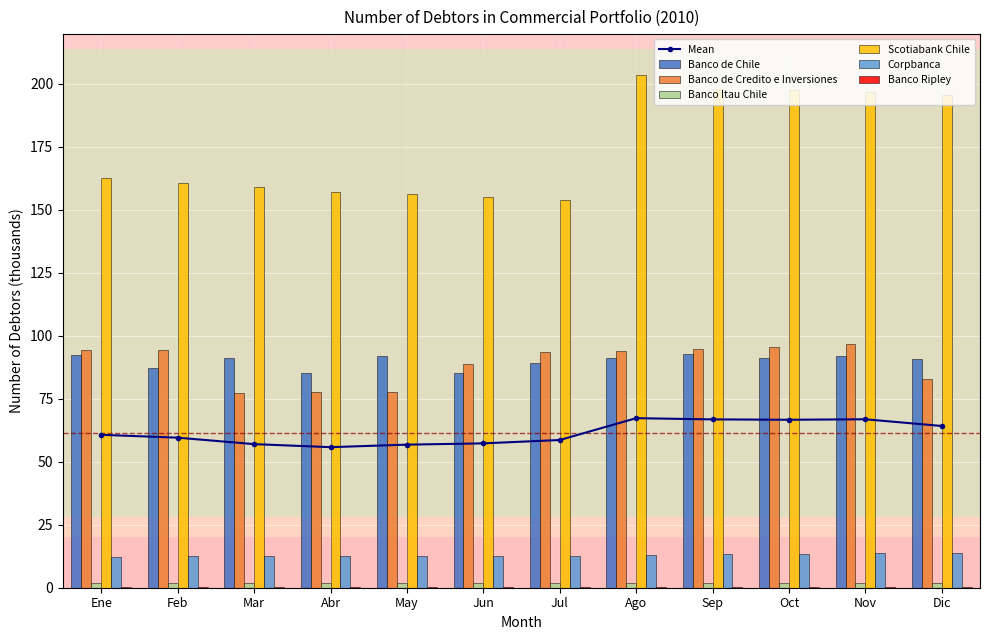

Which series changed the most between Mar and Ago?

Scotiabank Chile